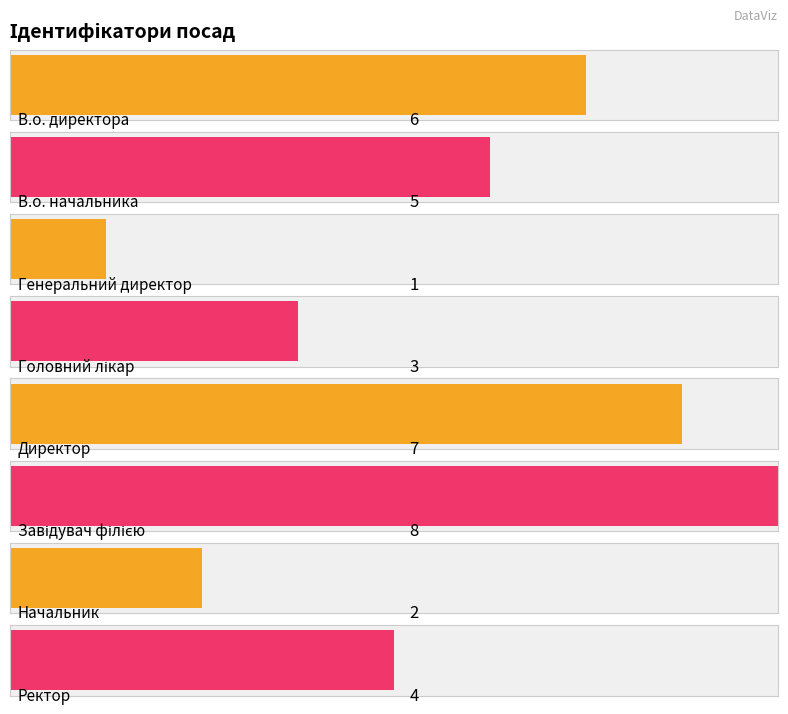

Where is the data nearest to the value 4?

Ректор